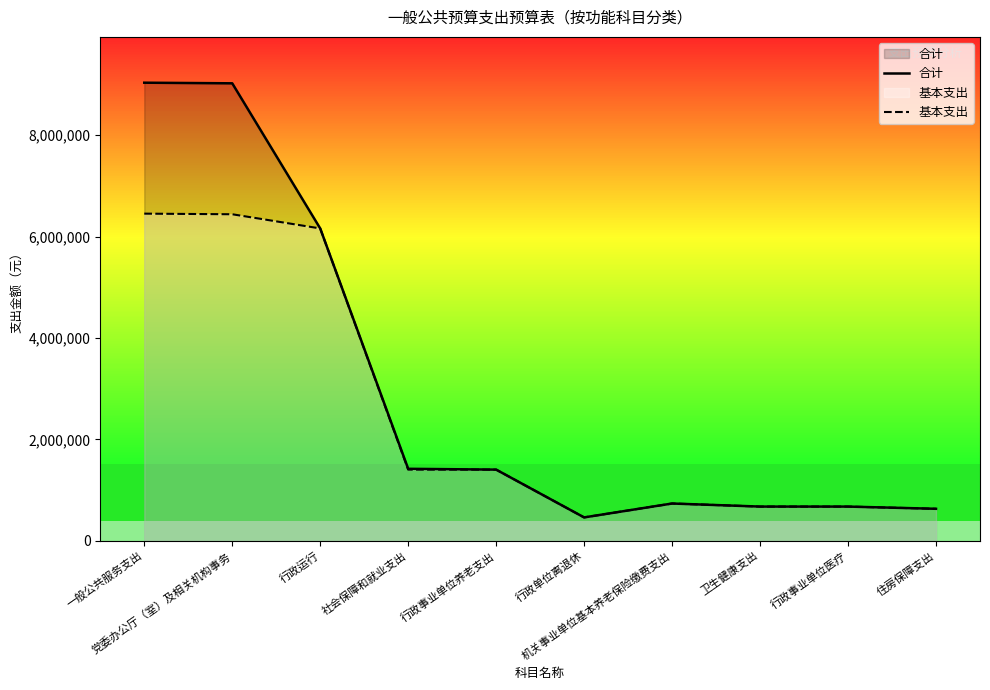

Rank the series at 行政单位离退休 from lowest to highest value.

合计, 基本支出